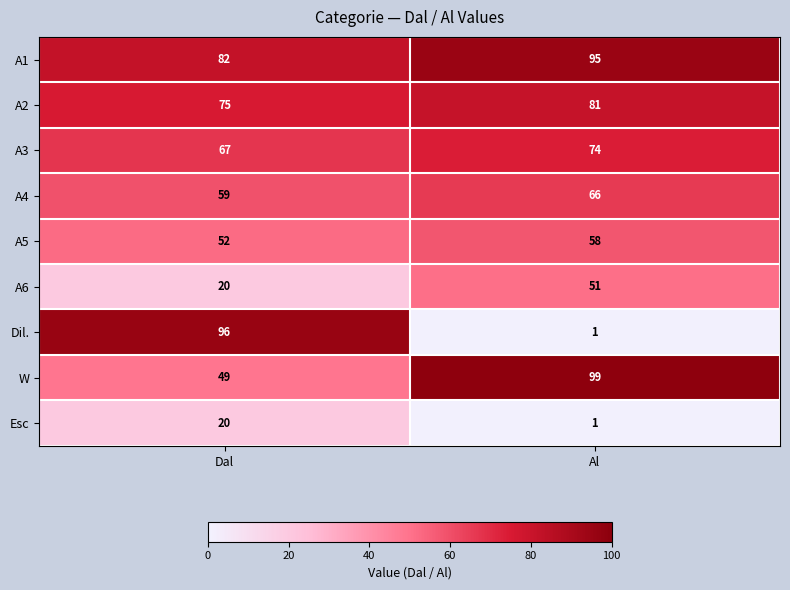

At which category is the sum across all series the highest?

Al